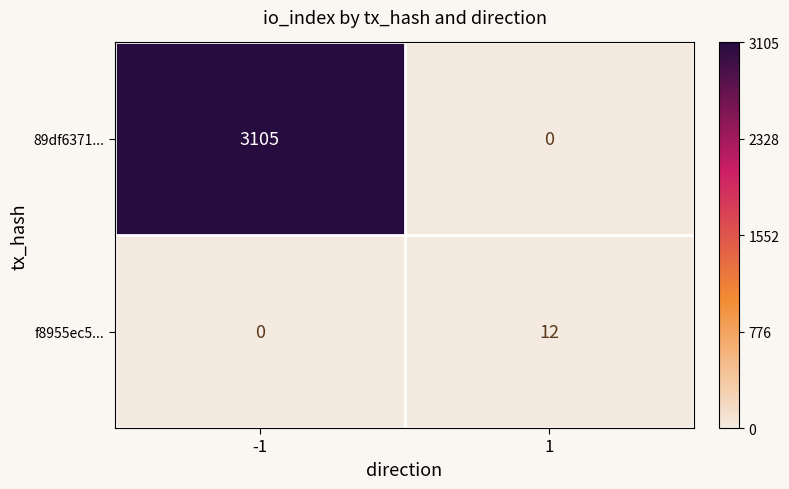

What is the maximum value shown in the chart?

3105